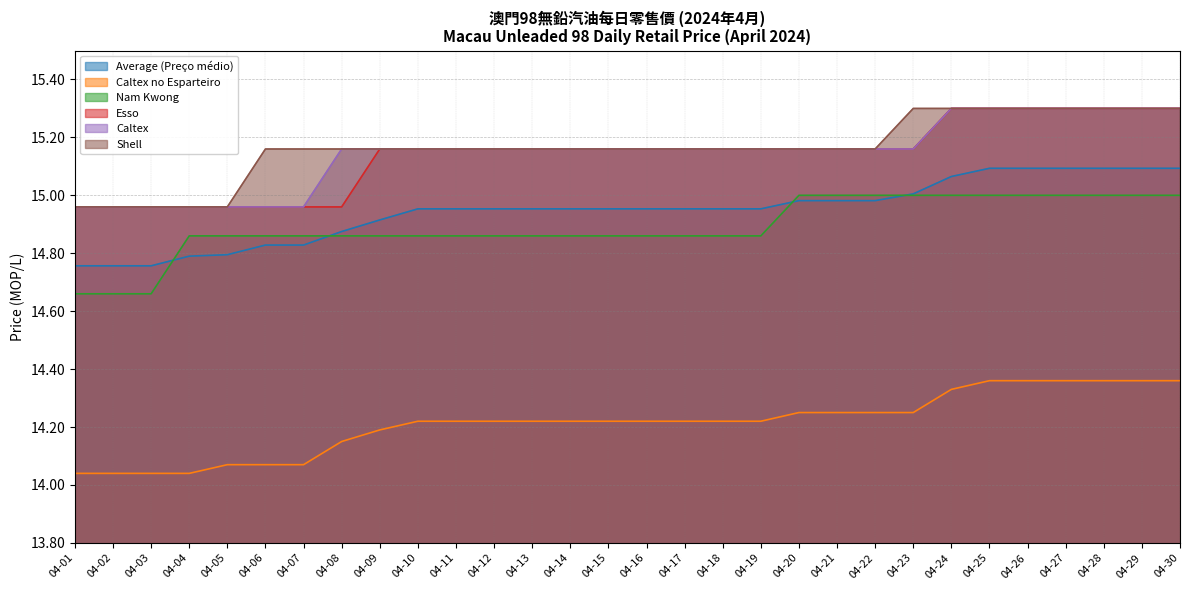

At how many categories does at least one series exceed 14?

30